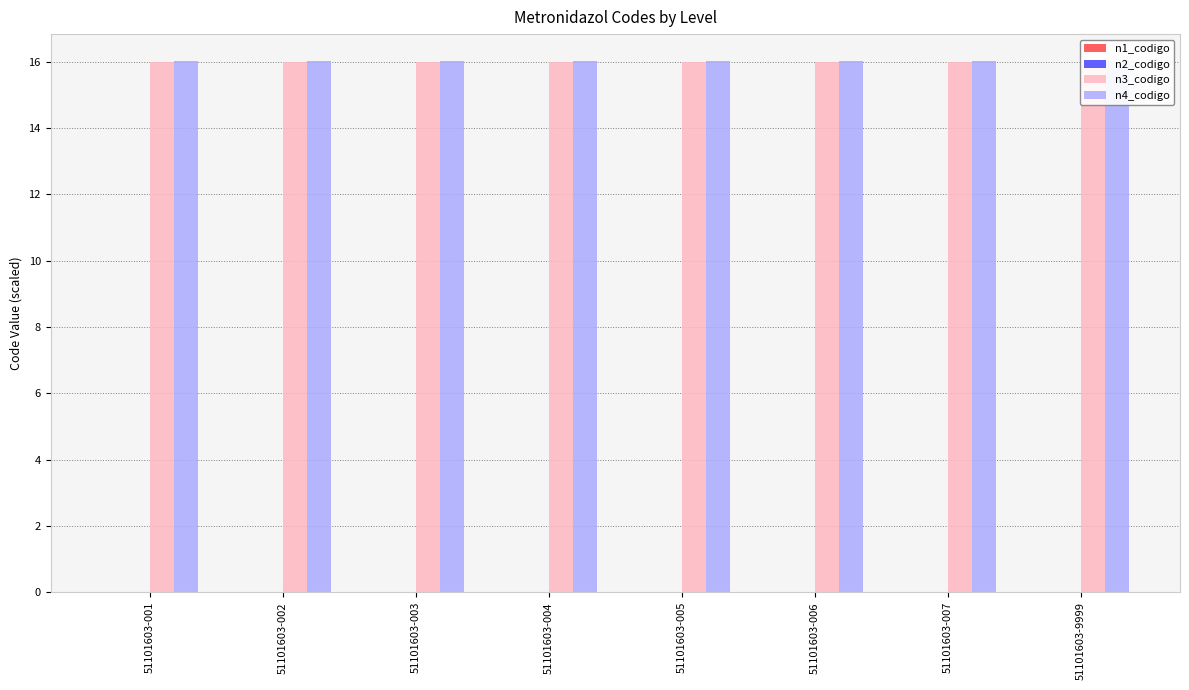

At how many categories does at least one series exceed 0?

8